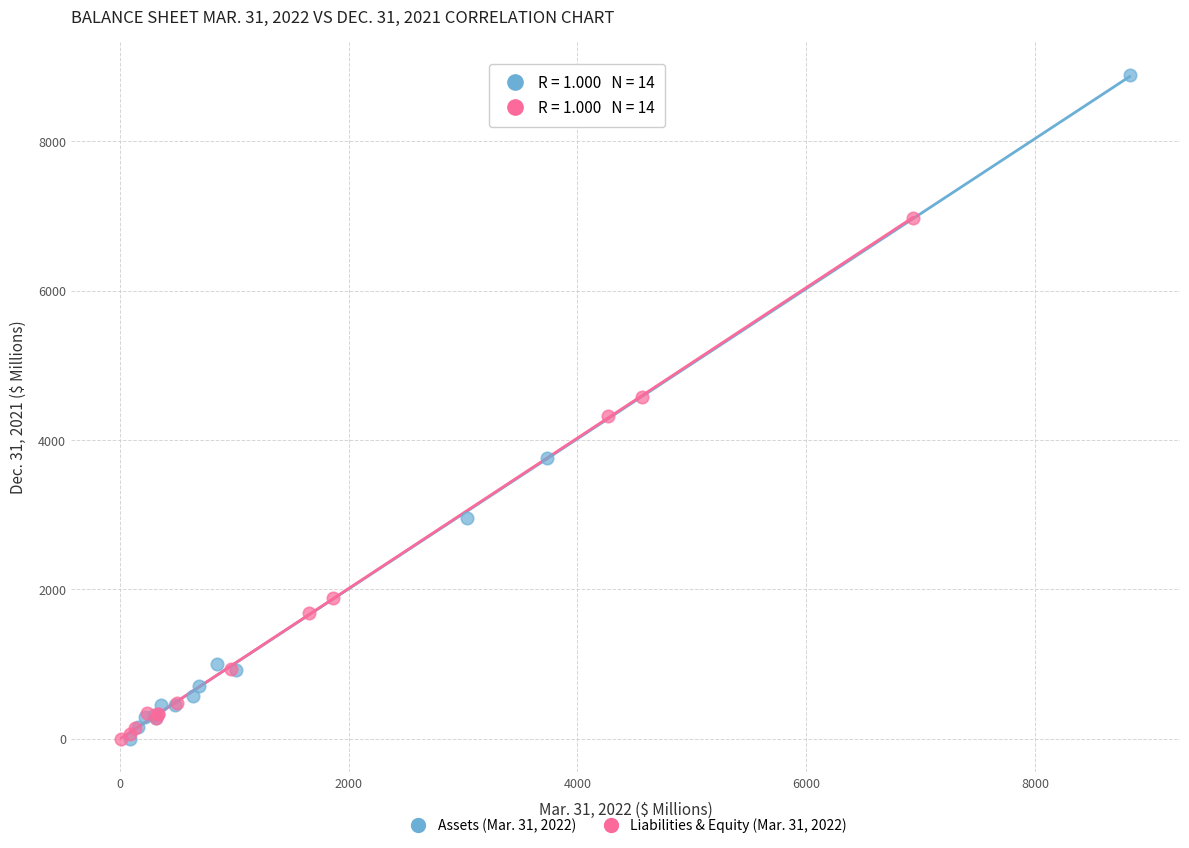

Which series has the largest Y range (max minus min)?

Assets (Mar. 31, 2022)